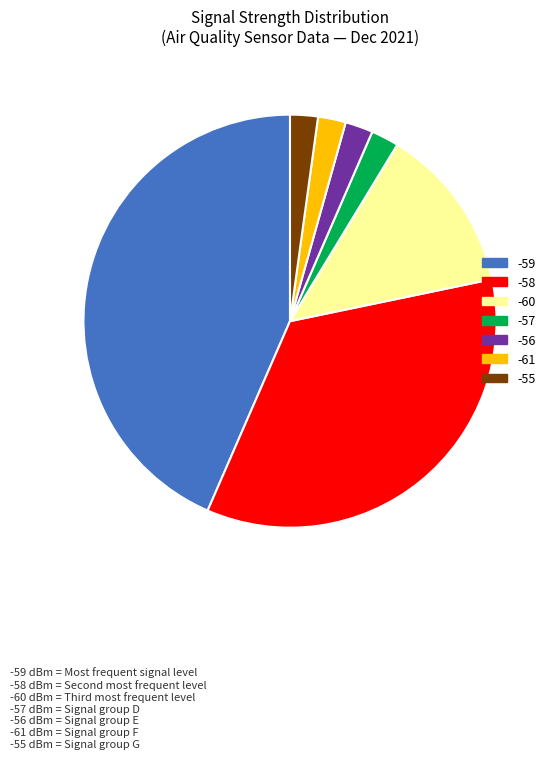

Is there a majority slice in this chart?

No